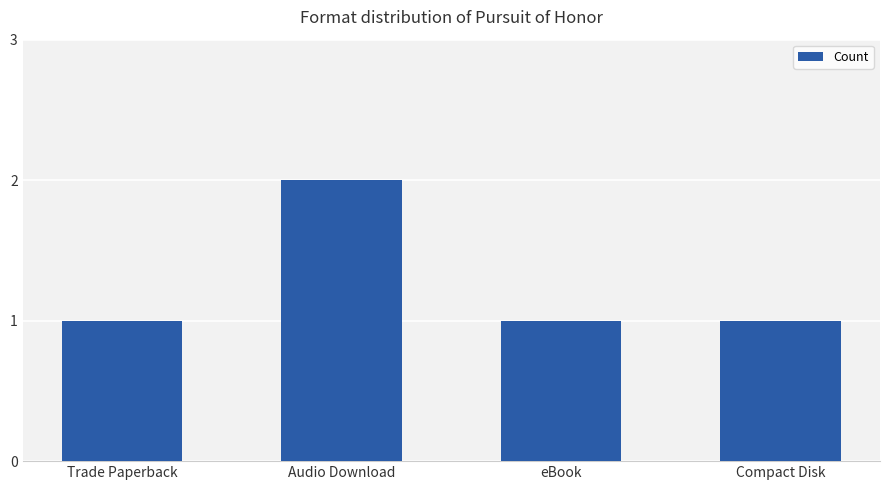

How many distinct data groups are displayed?

1